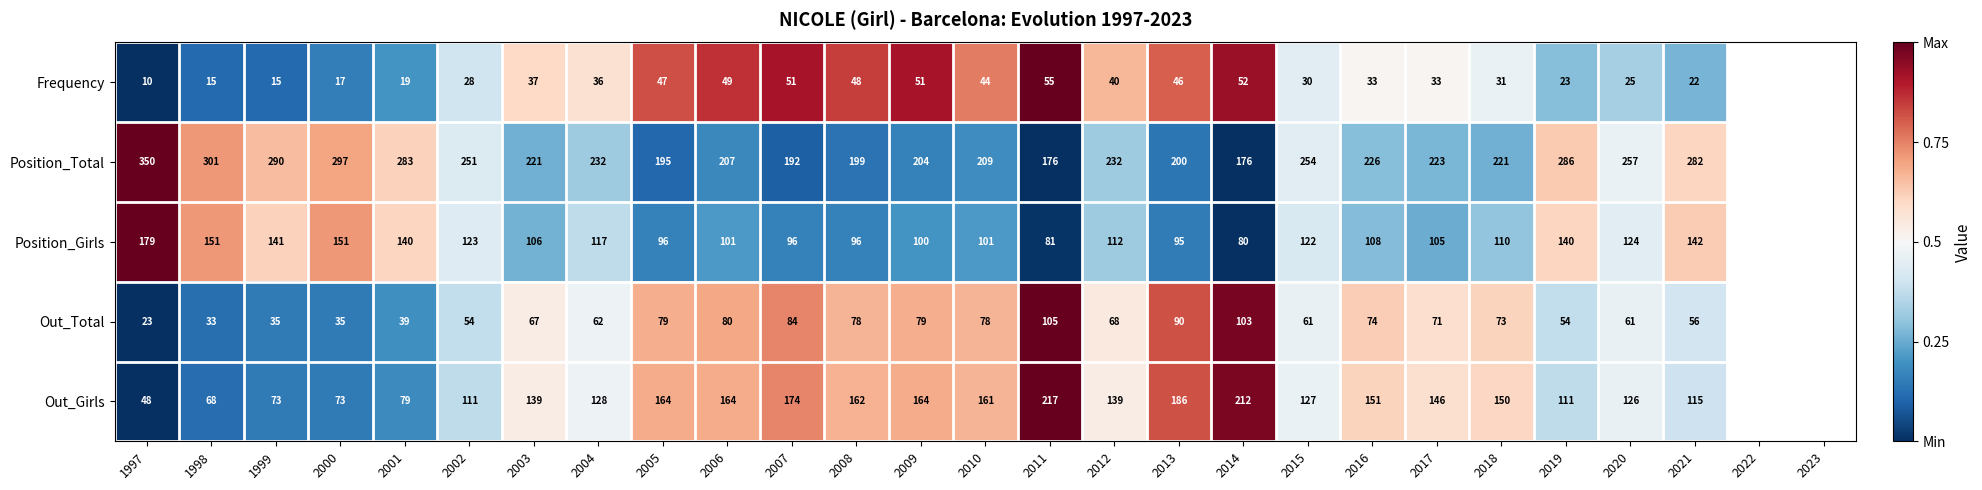

Is it true that Frequency equals 16 at 2017?

False